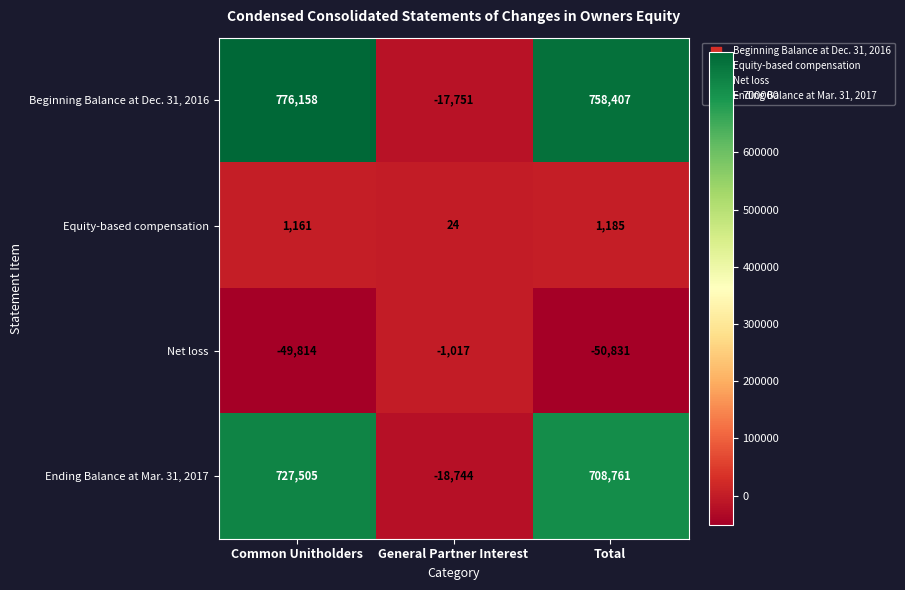

Where is Equity-based compensation nearest to the value 604?

Common Unitholders